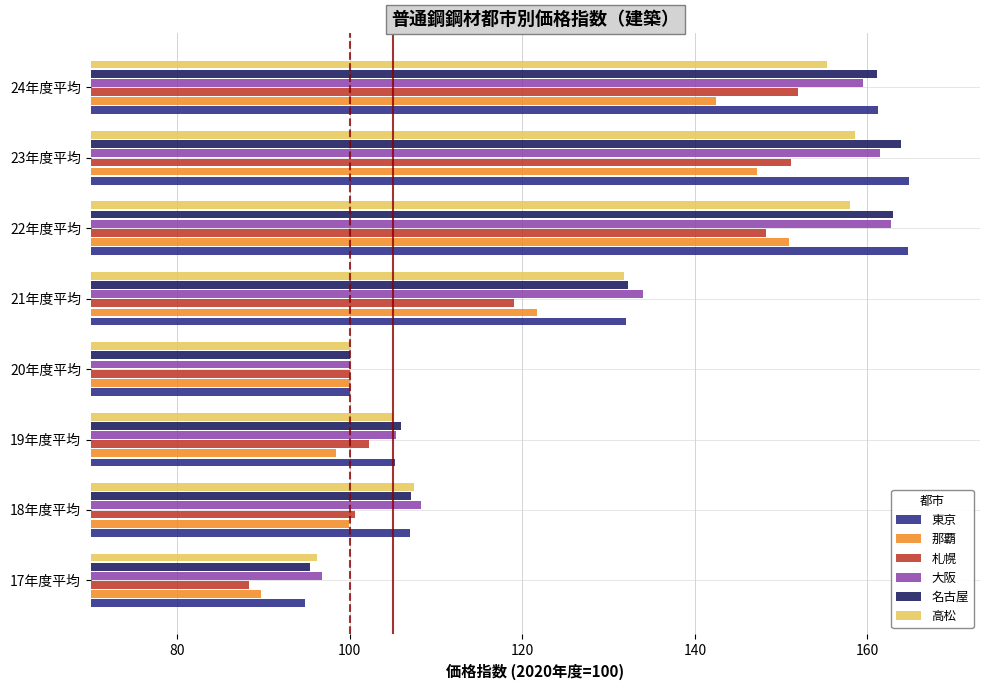

Is it true that 札幌 equals 119.0 at 21年度平均?

True